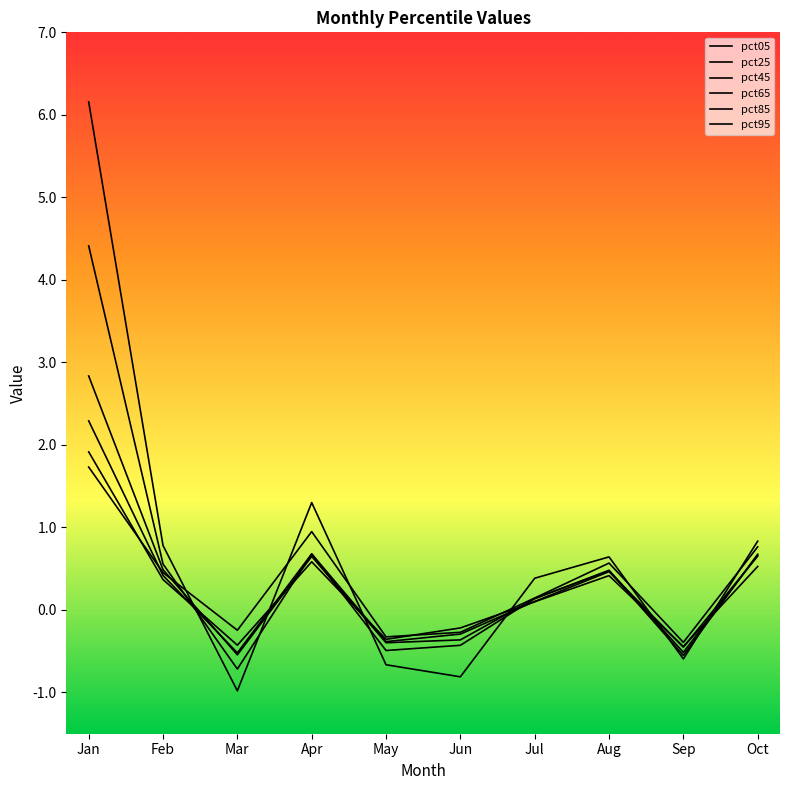

How many lines are shown in the chart?

6